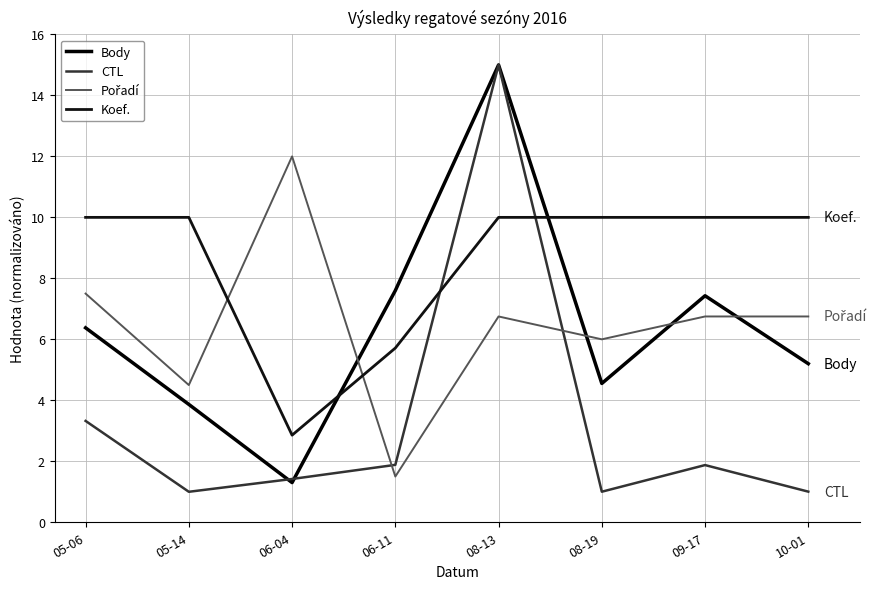

What is the difference between the second highest and minimum values in the Body series?

6.3